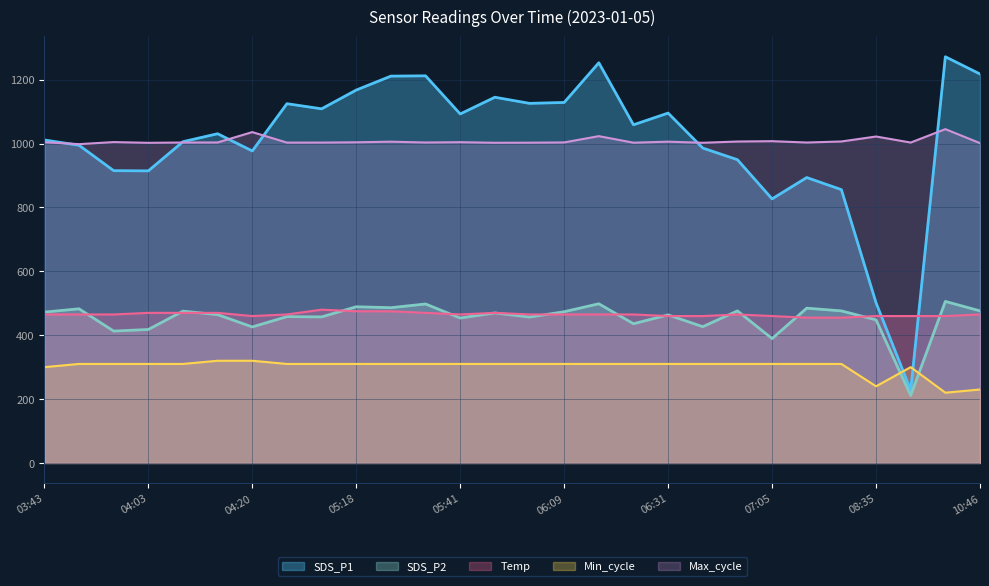

True or false: Temp has a value of 665.9 at 08:47.

False